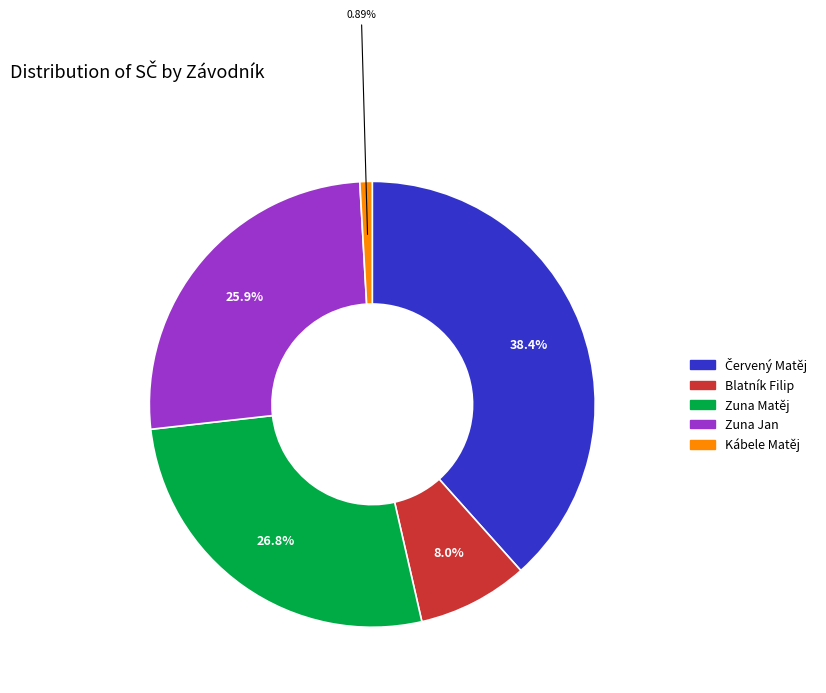

Which has a higher value, Blatník Filip or Zuna Matěj?

Zuna Matěj